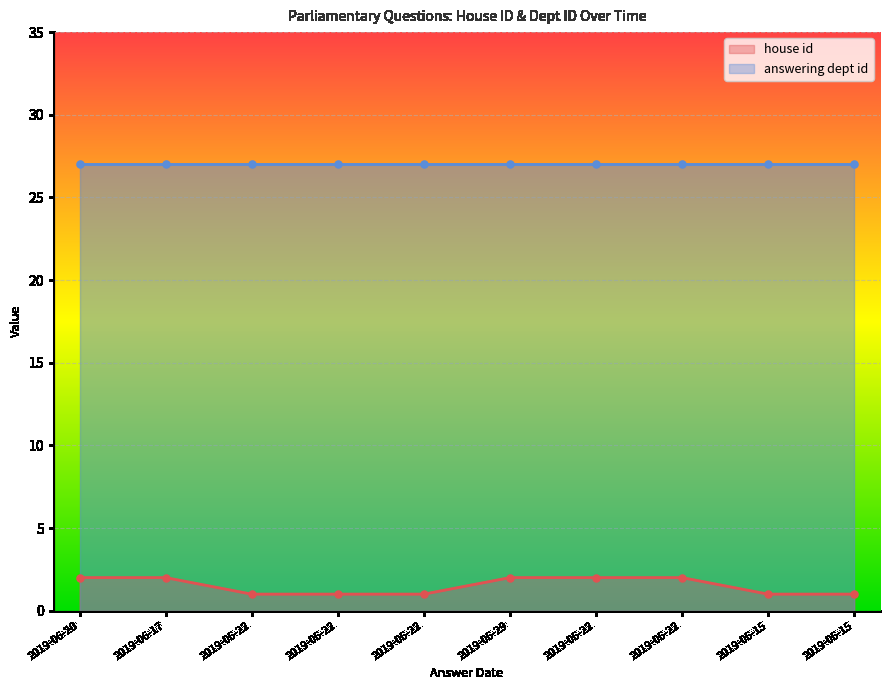

Which label corresponds to the largest value in the chart?

2019-06-20